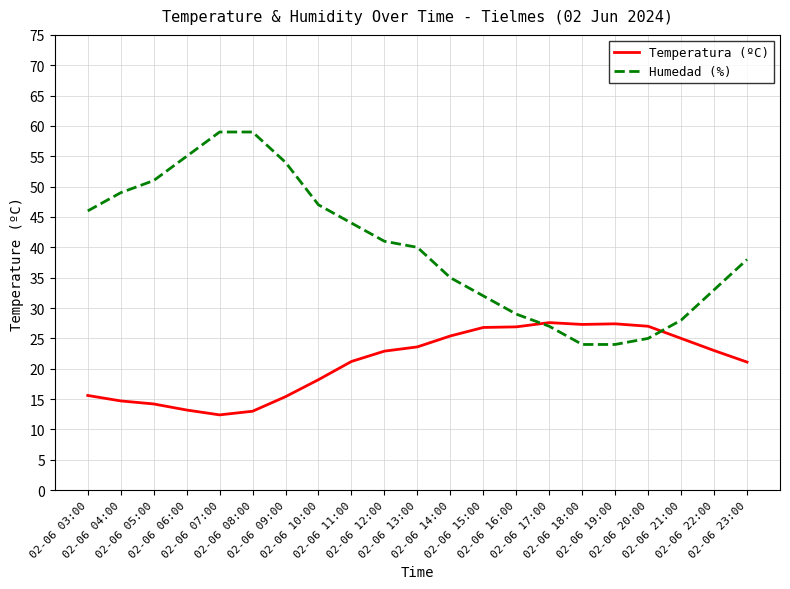

Which series has the largest range (max minus min)?

Humedad (%)